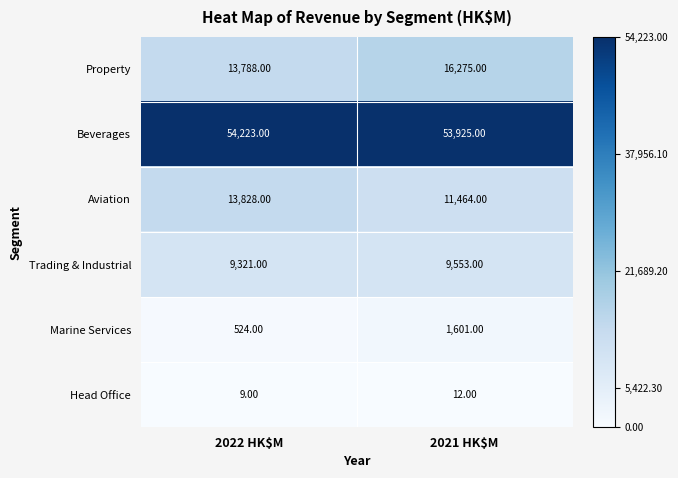

Which series has the largest range (max minus min)?

Property